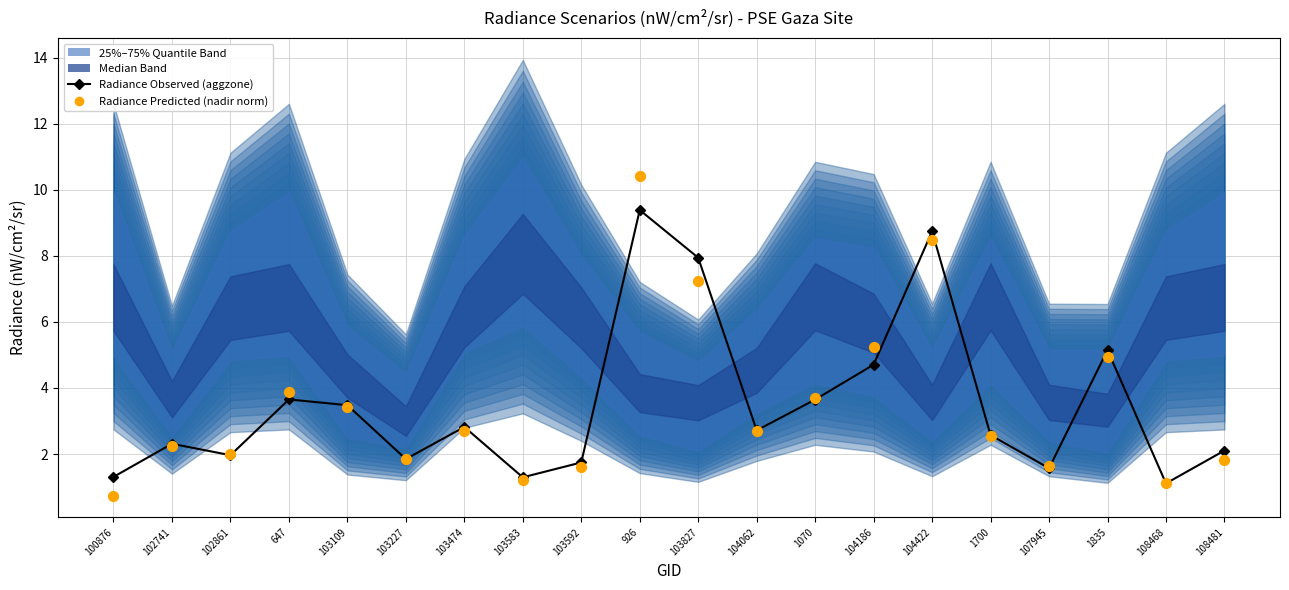

Which series has the largest Y range (max minus min)?

Radiance Predicted (nadir norm)